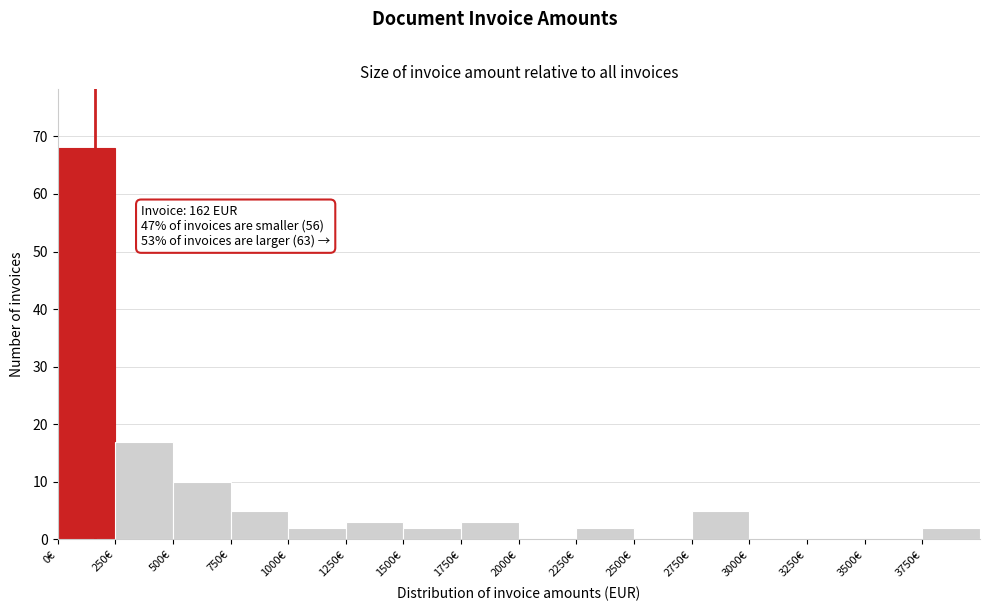

Which range on the x-axis has the tallest bar?

0 to 250